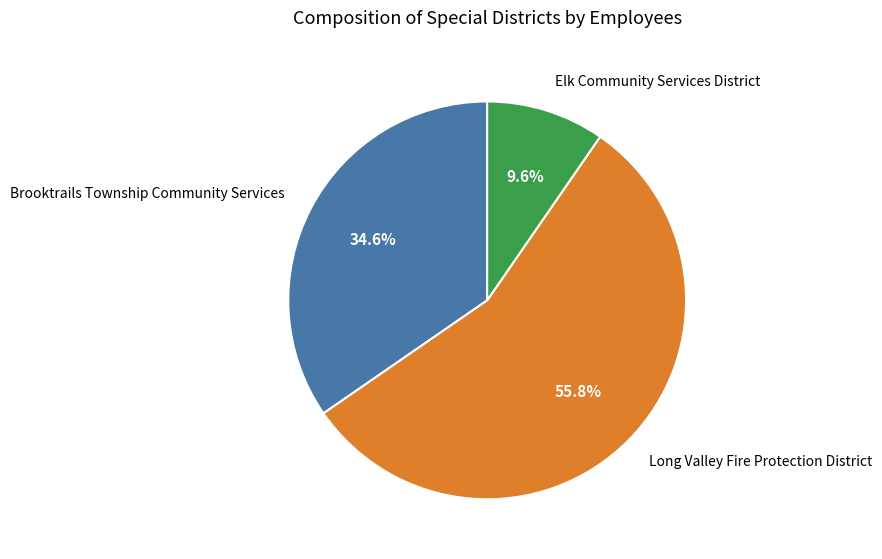

Rank the categories by value from lowest to highest.

Elk Community Services District, Brooktrails Township Community Services, Long Valley Fire Protection District